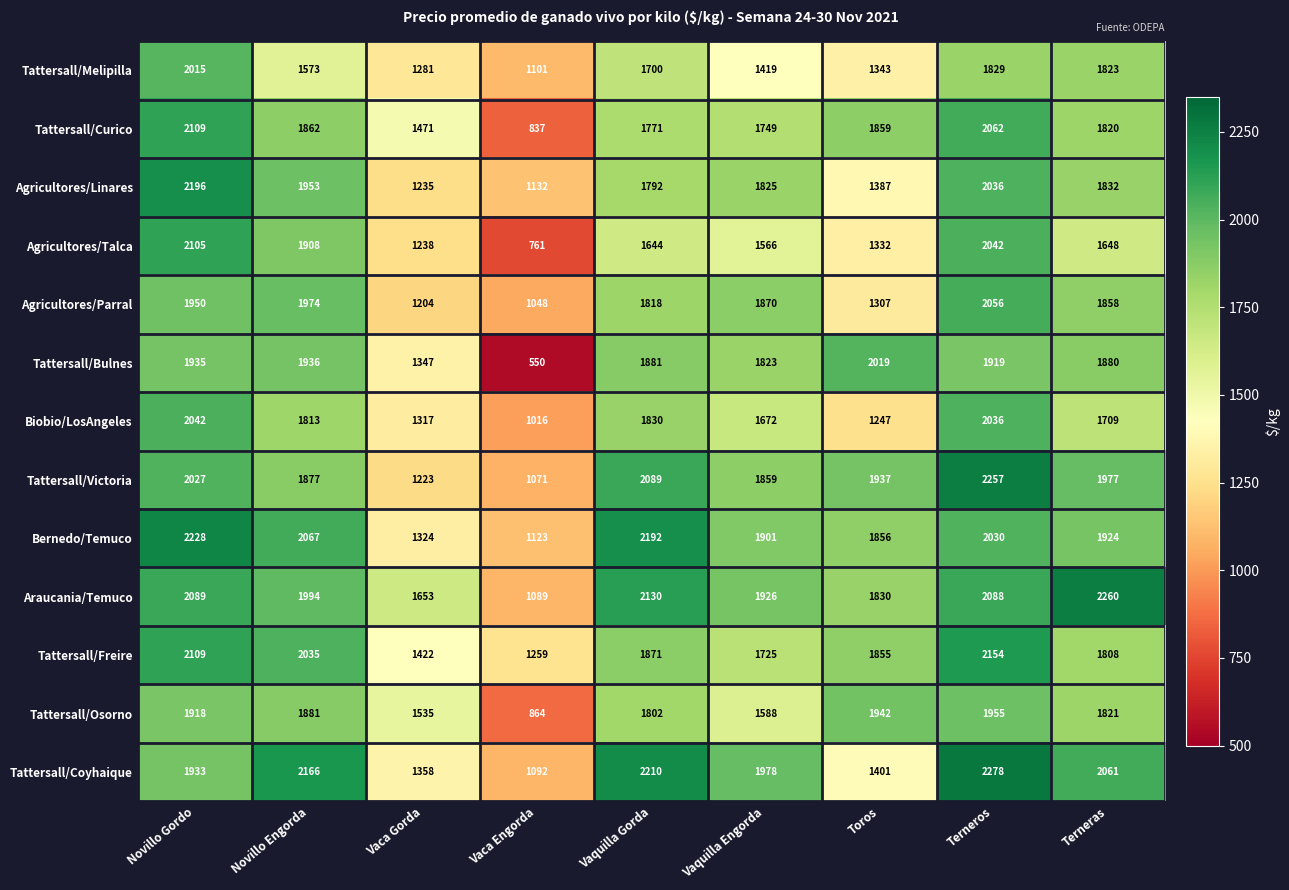

The Agricultores/Linares series shows 1825 at Vaquilla Engorda. True or false?

True